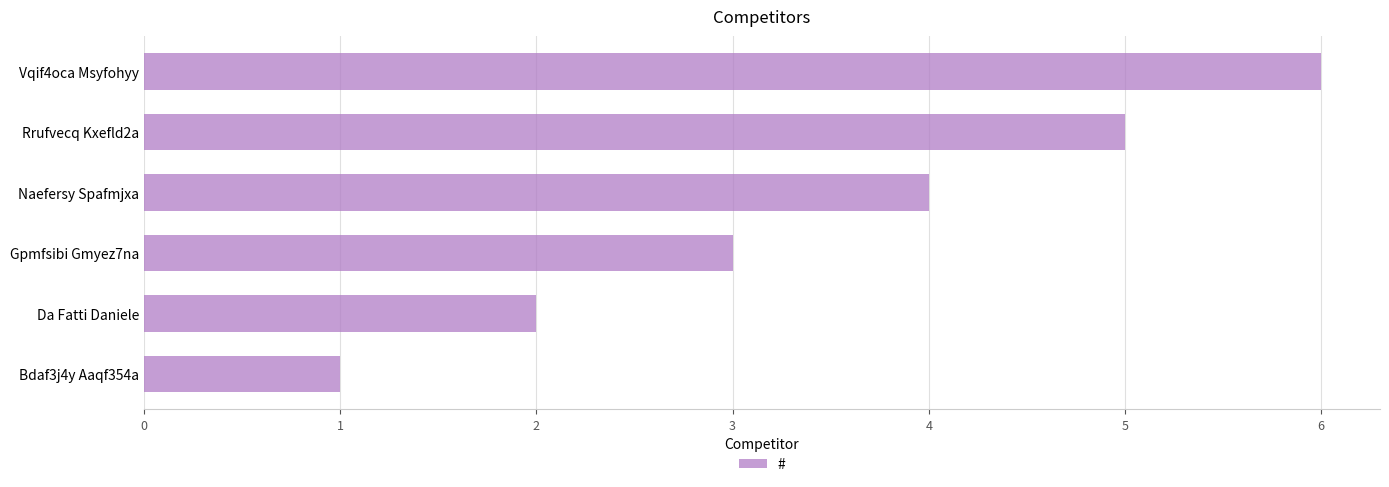

What is the difference between the second highest and second lowest values?

3